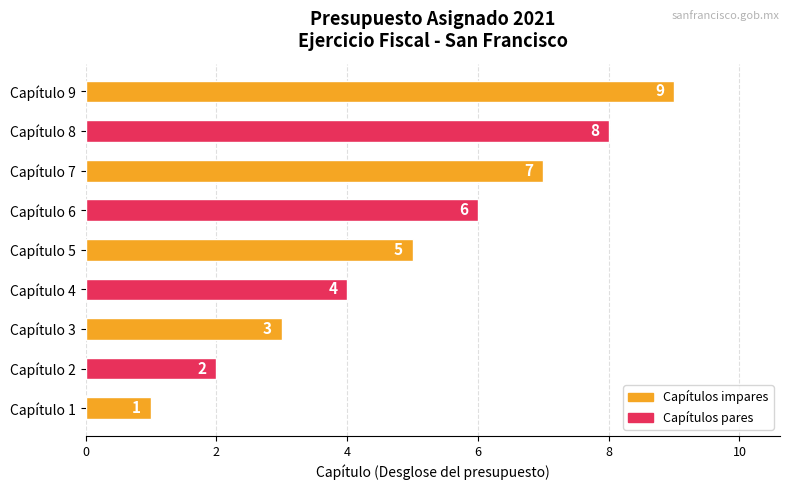

At which label is the value closest to 5?

Capítulo 5